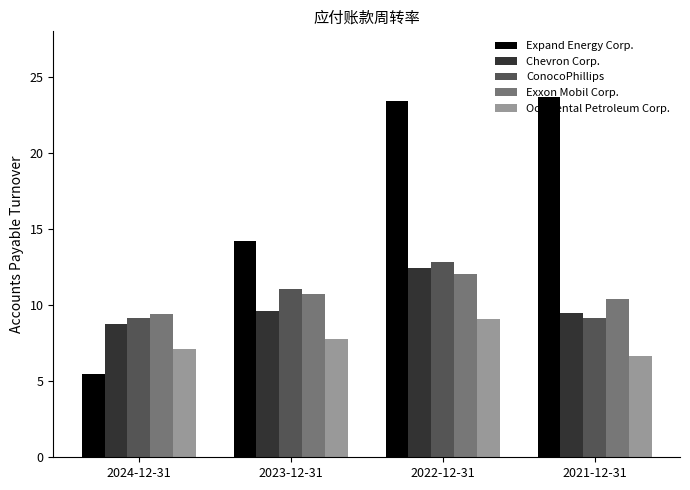

Is it true that Expand Energy Corp. equals 5.8 at 2023-12-31?

False